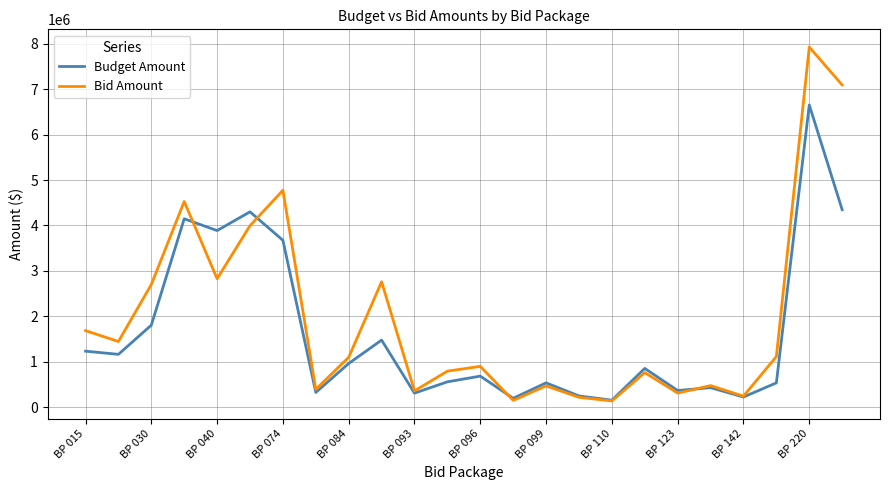

Which series has the widest spread of values?

Bid Amount